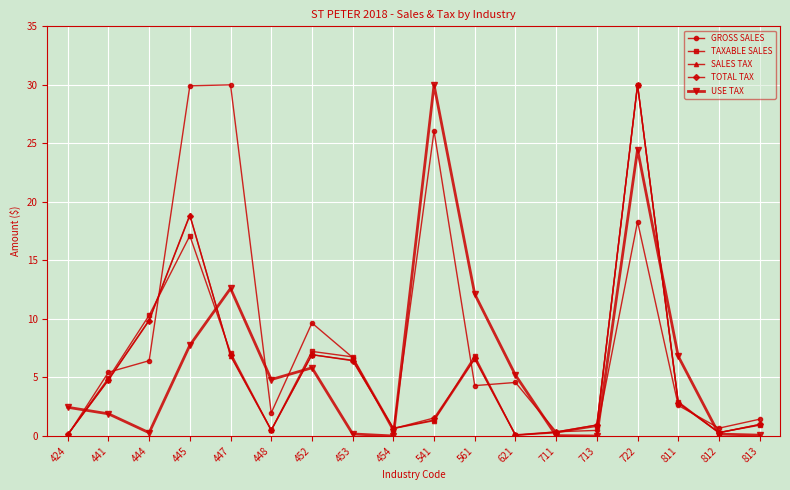

In TOTAL TAX, how many points are higher than both neighbors (excluding endpoints)?

4